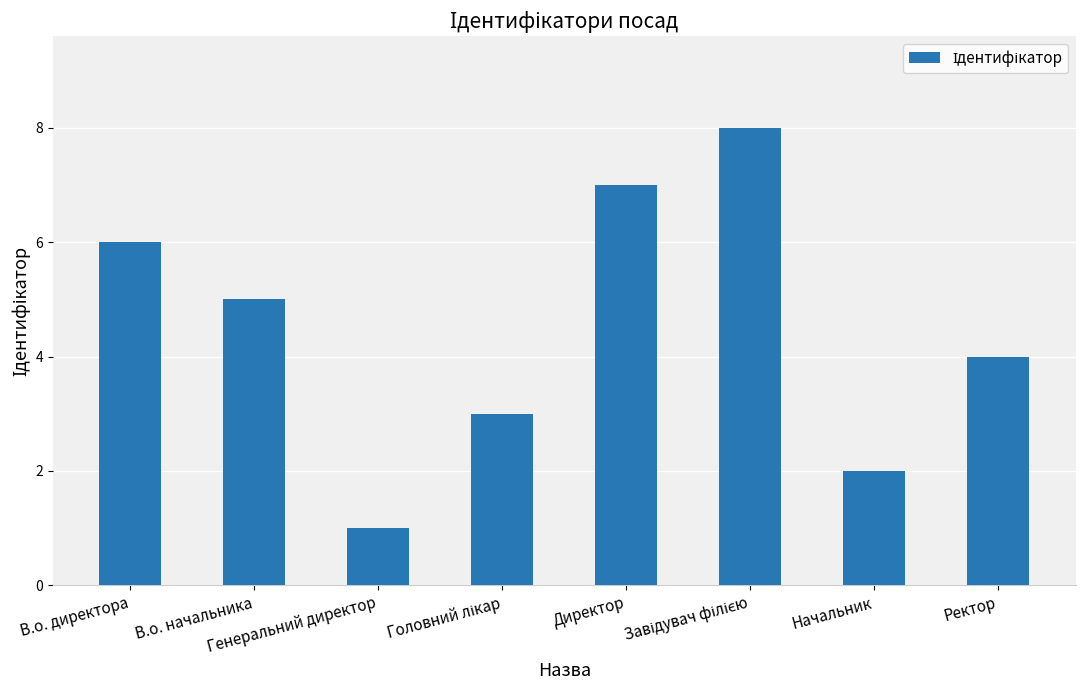

What is the maximum value shown in the chart?

8